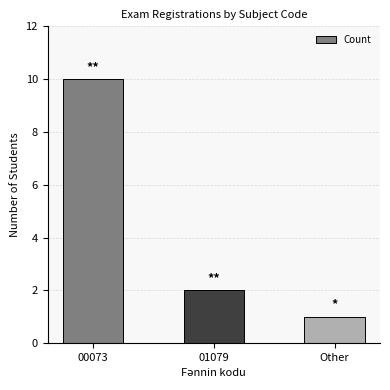

Does the chart contain stacked bars?

No